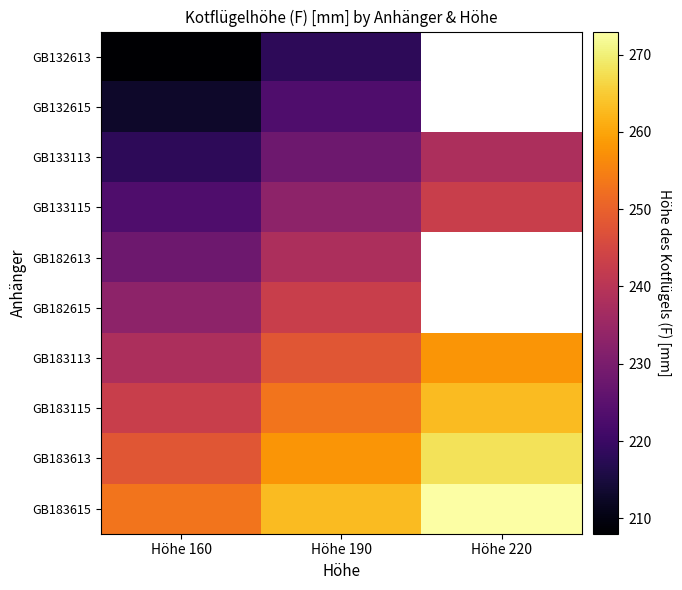

True or false: GB132615 has a value of 213.0 at Höhe 160.

True